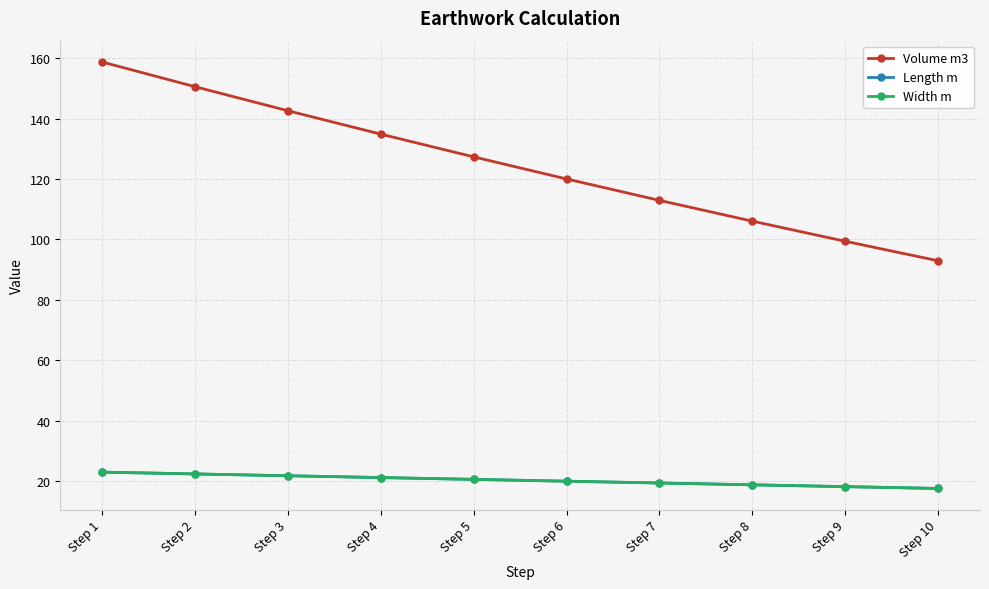

Reading right to left, extract all data points from this chart.

Volume m3: 92.9	99.4	106.0	112.9	120.0	127.3	134.8	142.6	150.5	158.7
Length m: 17.6	18.2	18.8	19.4	20.0	20.6	21.2	21.8	22.4	23.0
Width m: 17.6	18.2	18.8	19.4	20.0	20.6	21.2	21.8	22.4	23.0